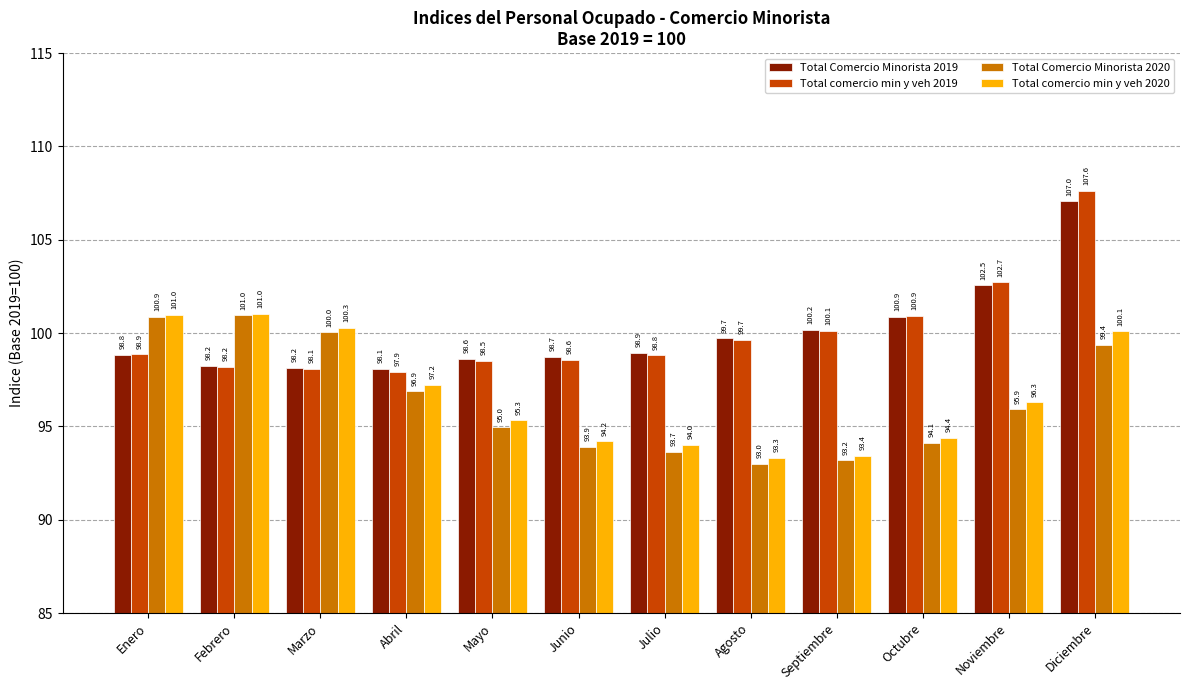

What is the sum of all Total comercio min y veh 2019 values?

1200.0